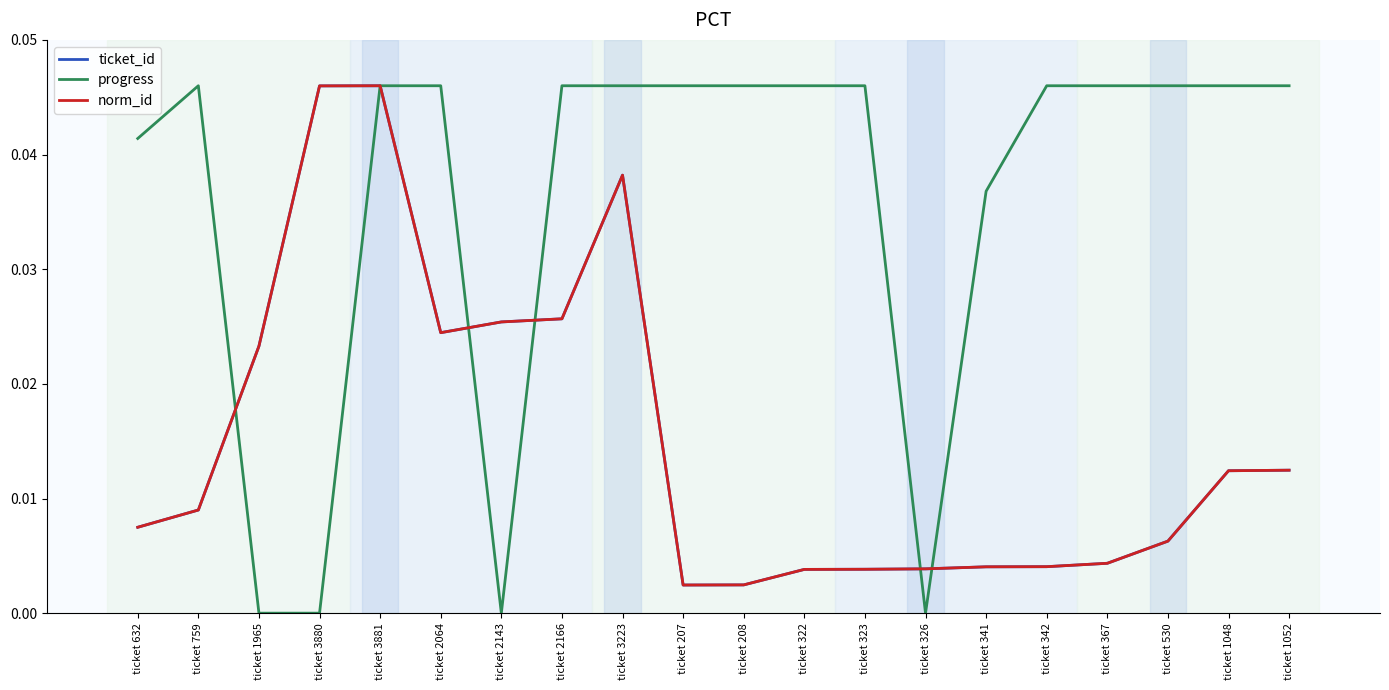

Does the chart display data point markers on the line(s)?

No